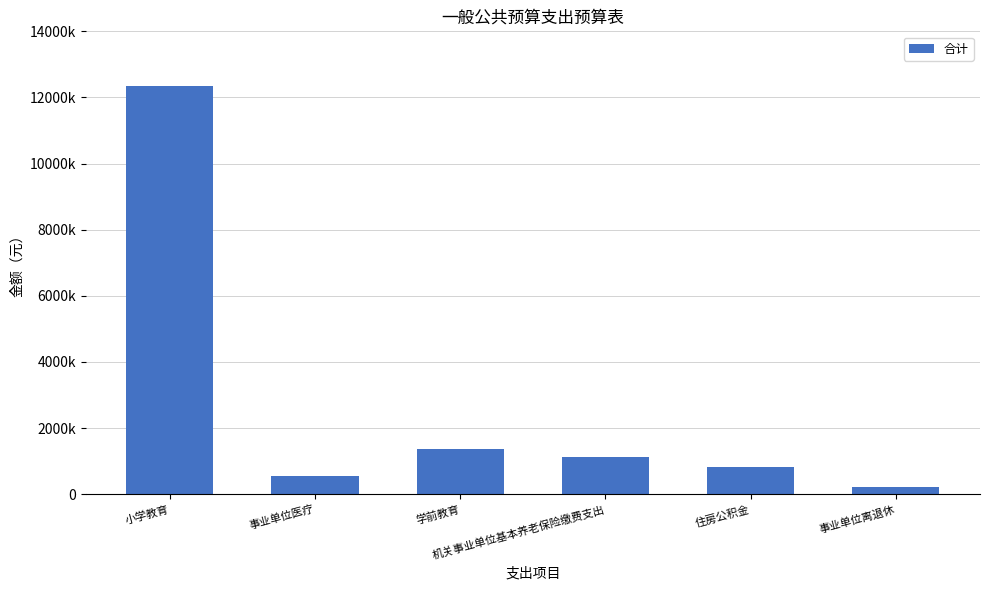

Reading left to right, list all the values displayed in this chart.

小学教育=12344928.0	事业单位医疗=555890.9	学前教育=1381738.8	机关事业单位基本养老保险缴费支出=1111781.8	住房公积金=833836.3	事业单位离退休=221376.0